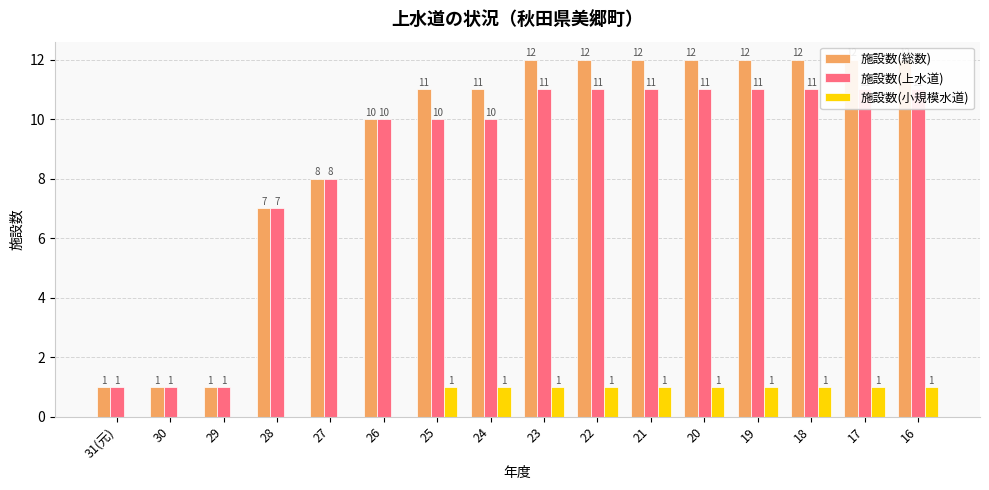

Which series has the largest range (max minus min)?

施設数(総数)